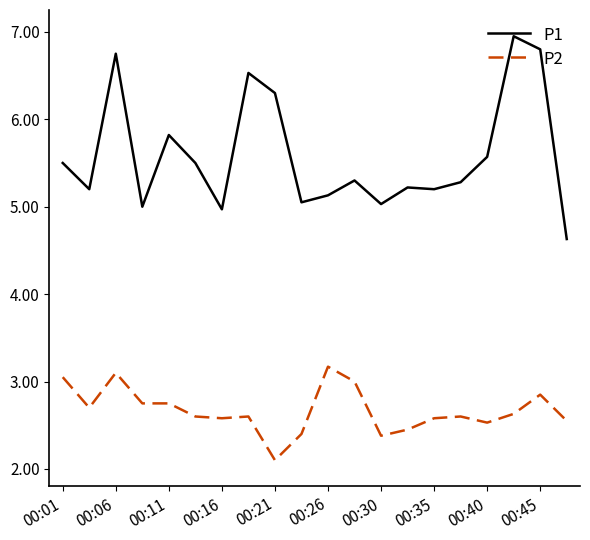

Which series has the largest total across all categories?

P1